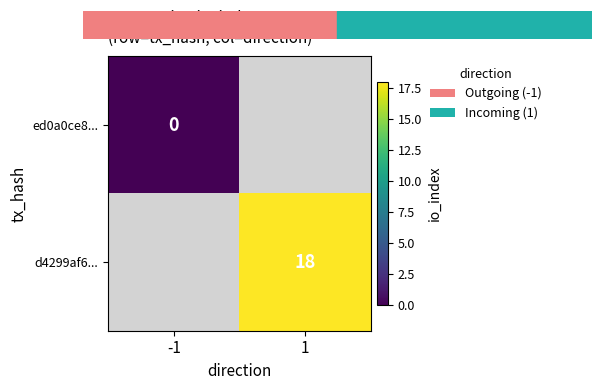

The value of d4299af6... at 1 is 9. True or false?

False